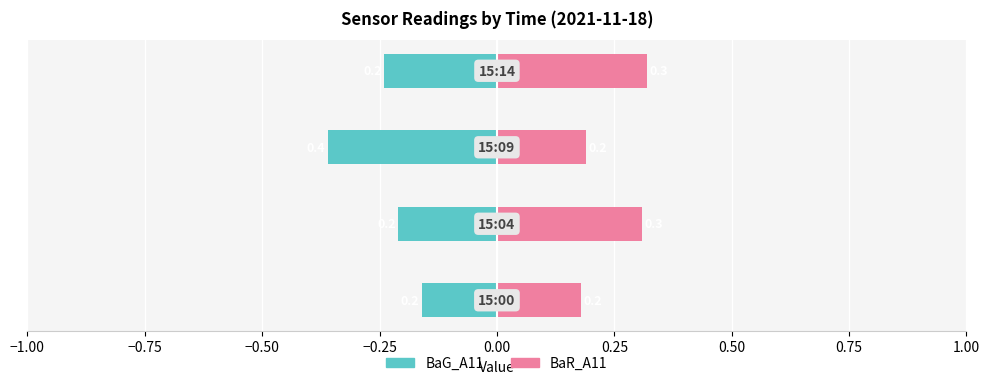

Reading left to right, what are all the values shown in this chart?

BaG_A11: -0.2	-0.2	-0.4	-0.2
BaR_A11: 0.2	0.3	0.2	0.3